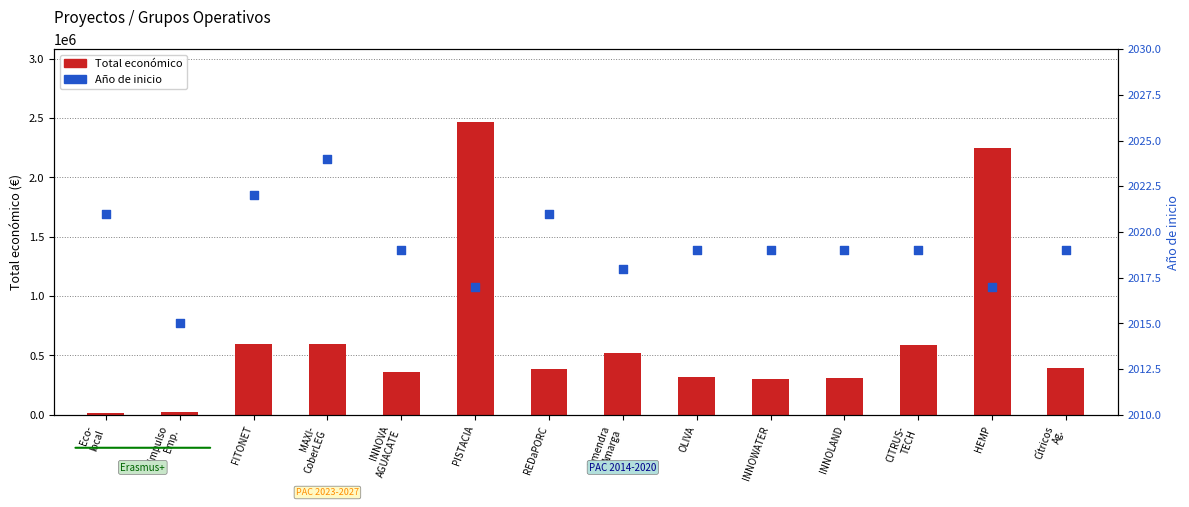

What is the total value across all series at Cítricos
Ag.?

395319